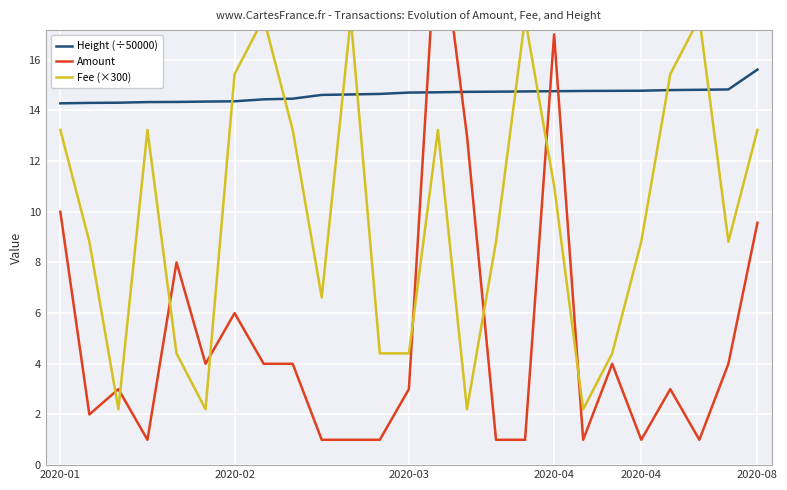

List the series in order of their overall mean, lowest first.

Amount, Fee (×300), Height (÷50000)